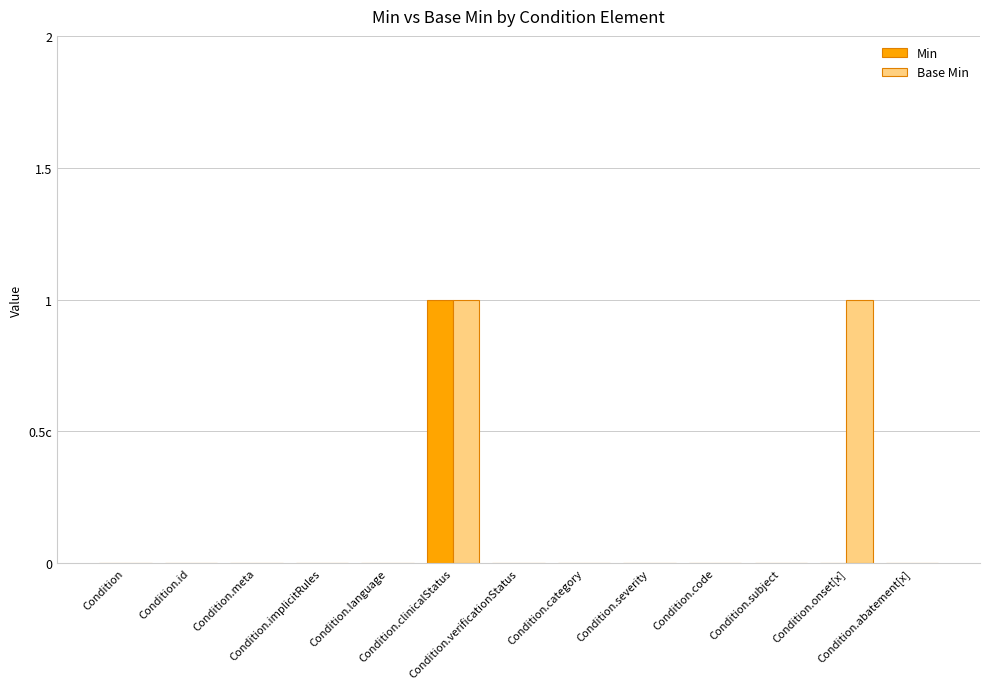

Rank the series by their maximum value, from highest to lowest.

Min, Base Min